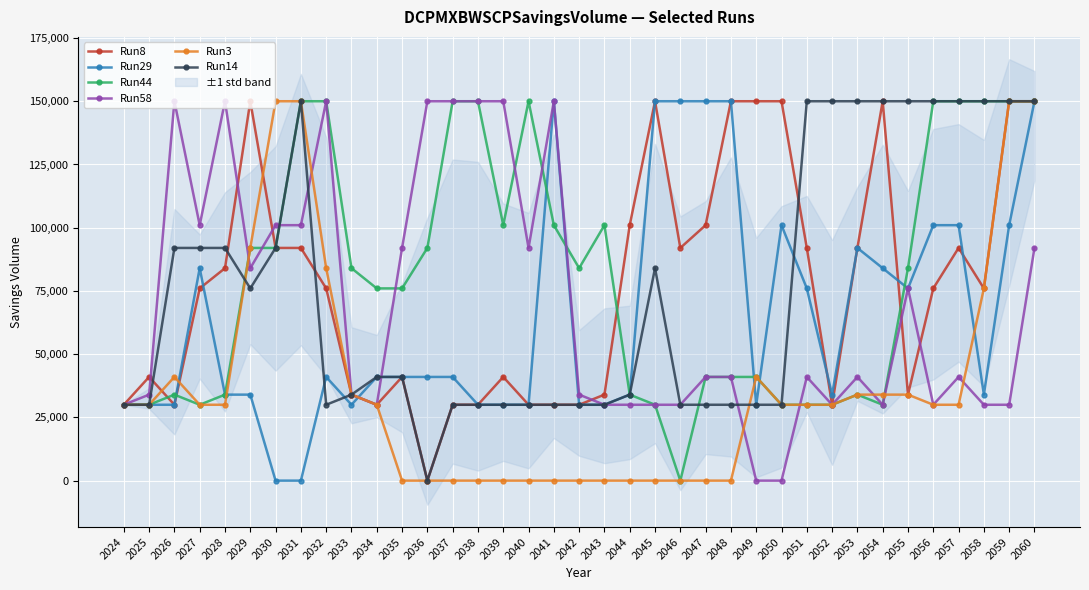

At which category does the chart reach its peak across all series?

2029